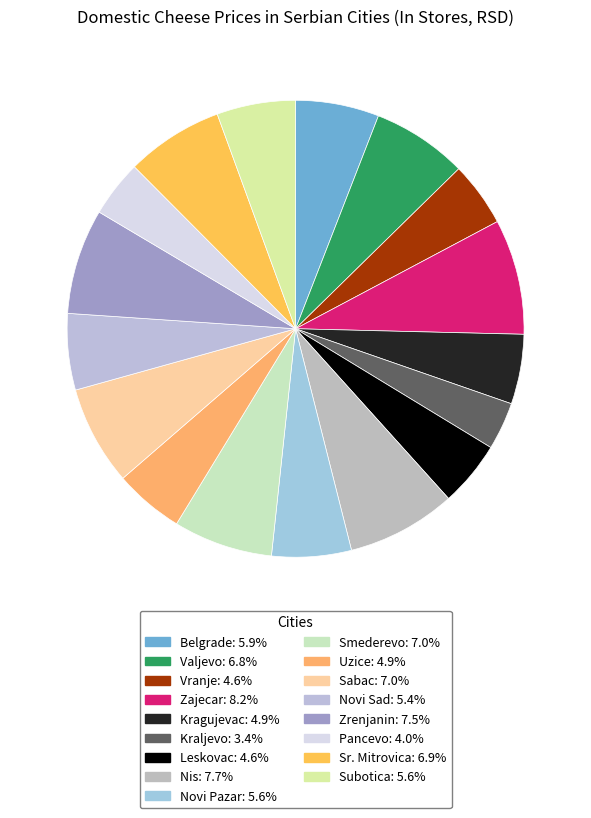

Which has a higher value, Zrenjanin or Sr. Mitrovica?

Zrenjanin